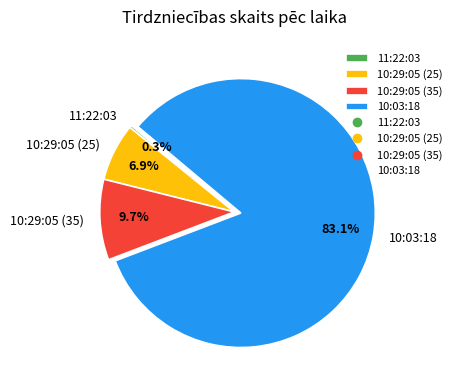

Is the sum of 10:03:18 and 10:29:05 (25) greater than half?

Yes